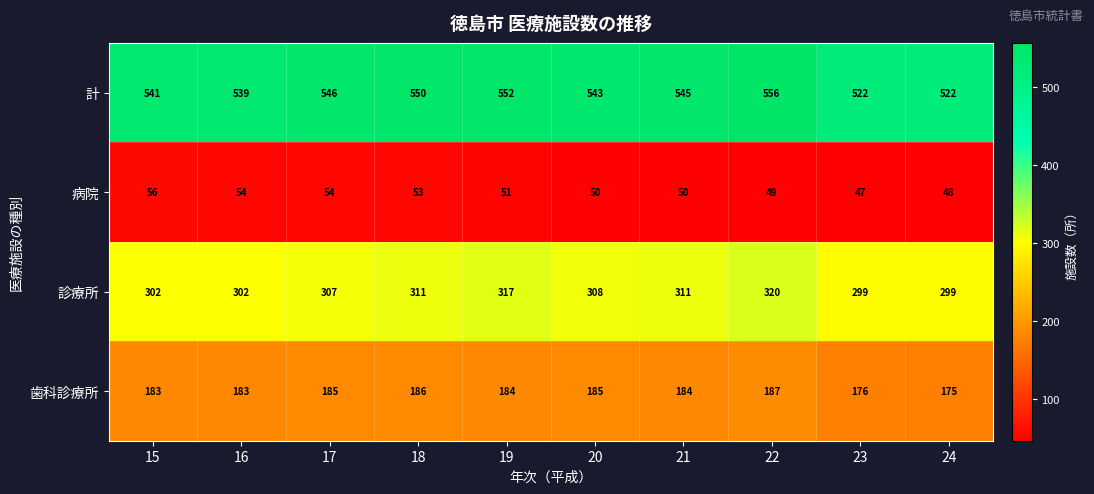

How many categories are shown in the chart?

10